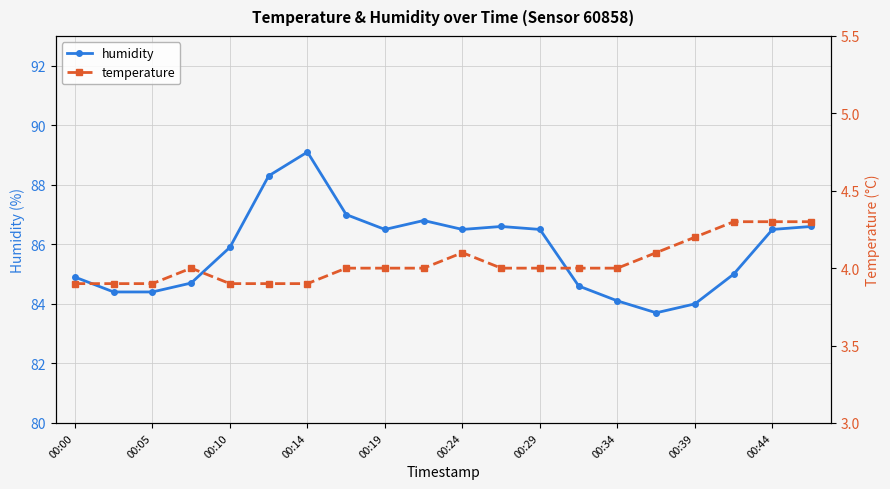

What is the minimum value for humidity?

83.7